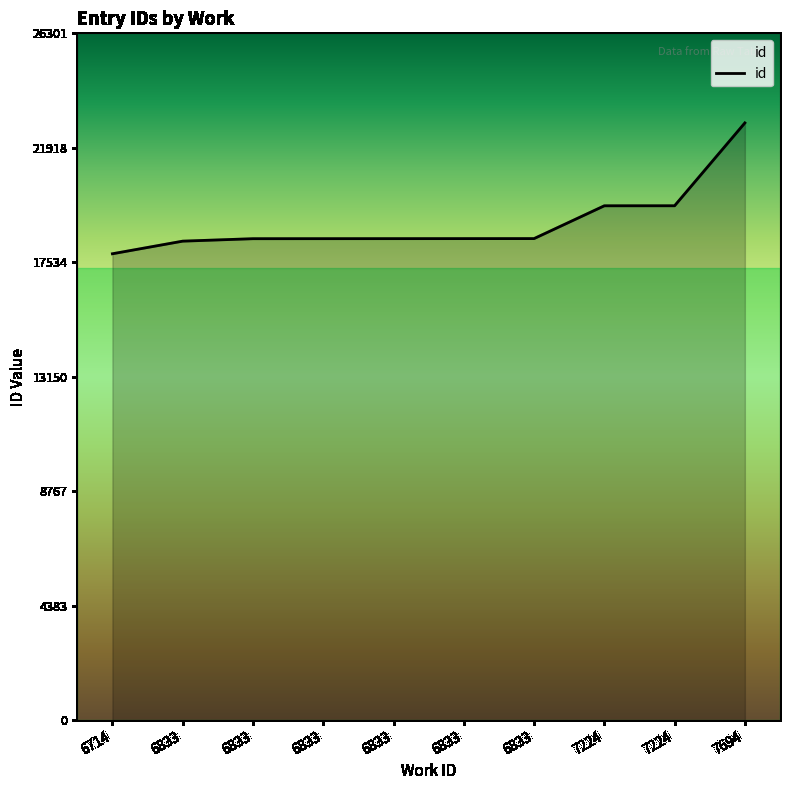

Does the chart have visible grid lines?

No